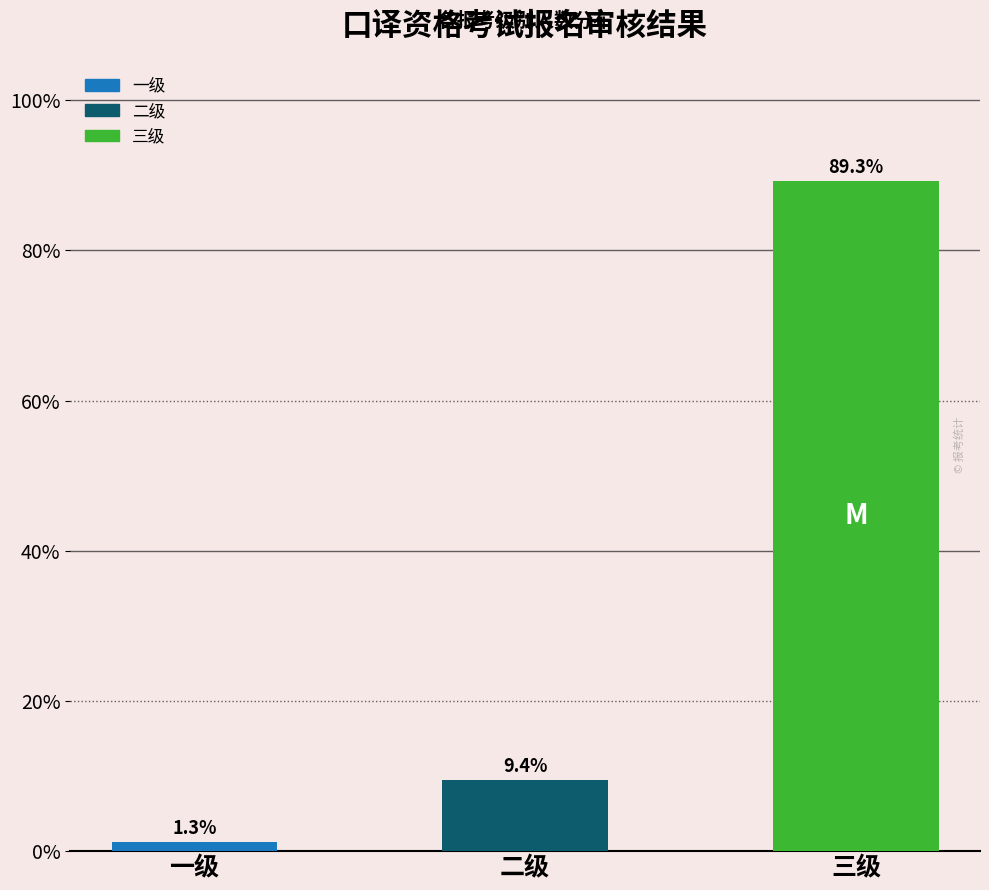

What is the label of the 1st bar from the left?

一级